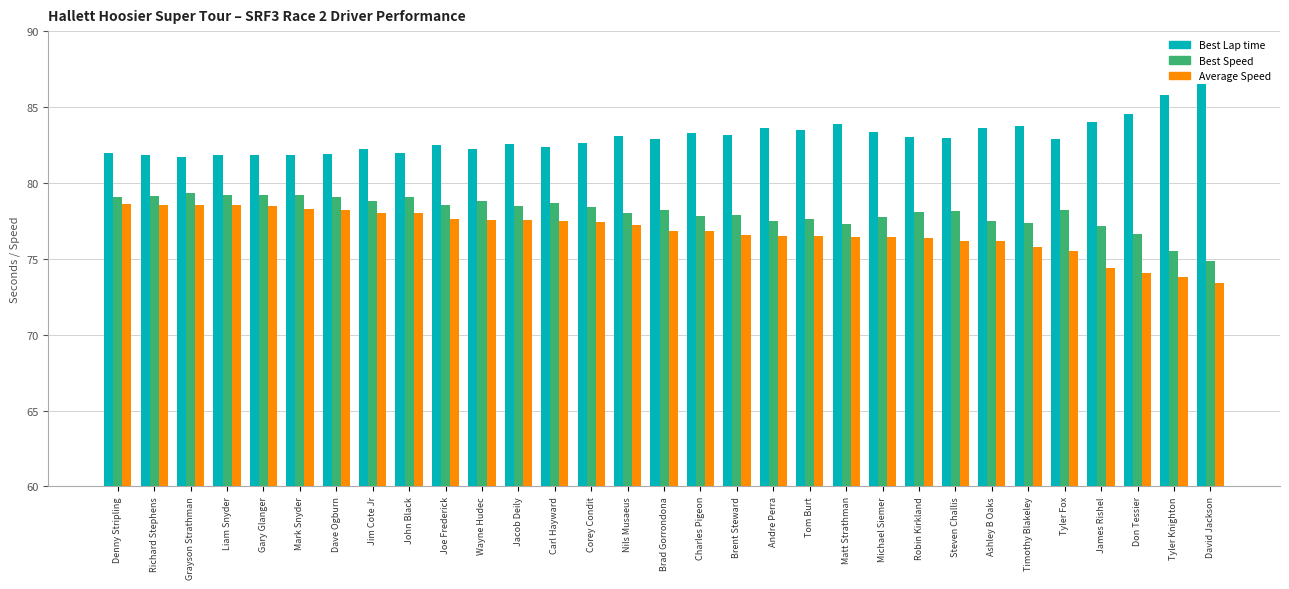

Which series has the largest total across all categories?

Best Lap time